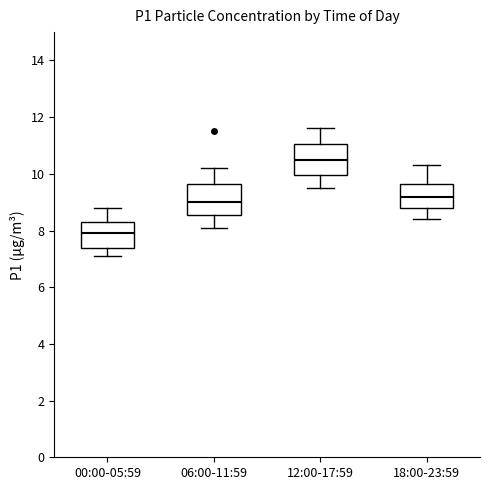

Where is the lower edge of the box for 00:00-05:59 on the y-axis? The values are not printed on the chart, so give them approximately, as read against the axis.

7.4